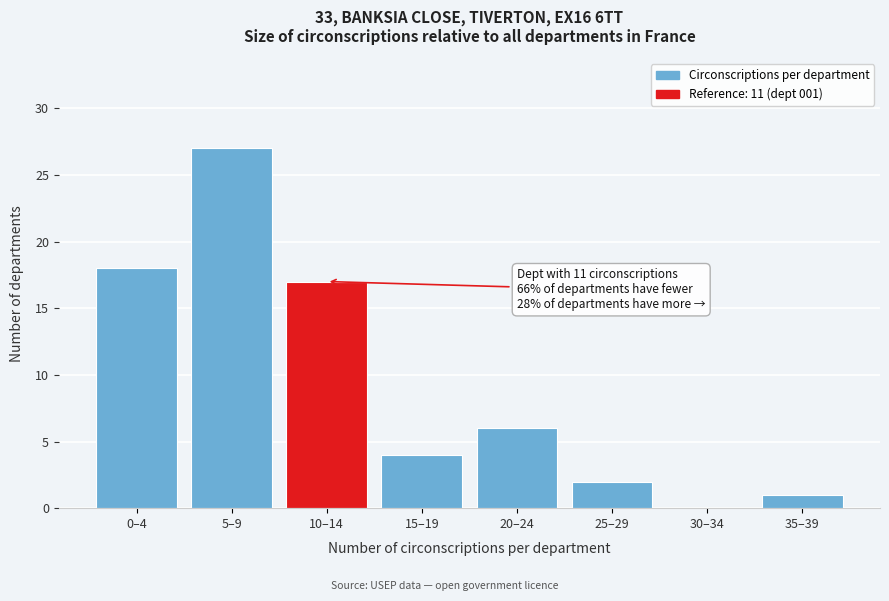

Reading left to right, what are all the values shown in this chart?

0–4=18	5–9=27	10–14=17	15–19=4	20–24=6	25–29=2	30–34=0	35–39=1